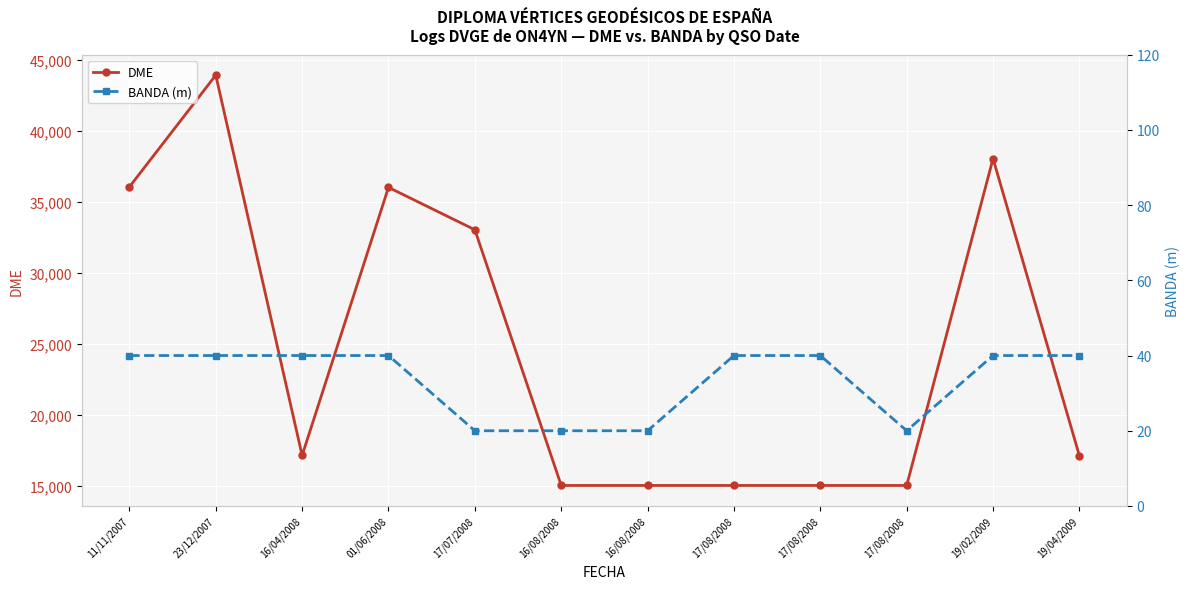

Where does the DME series first go above 17140?

11/11/2007